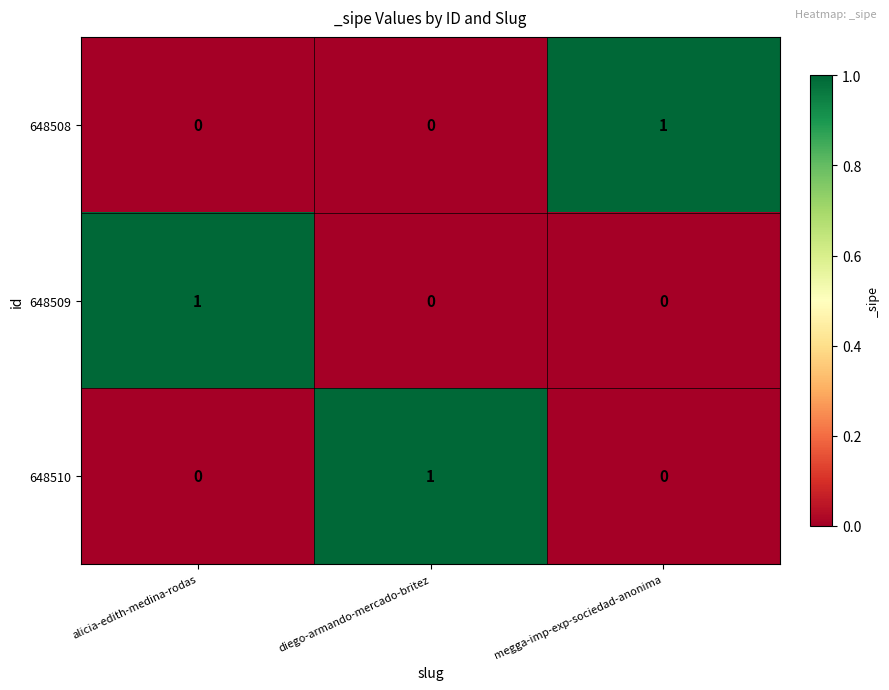

Reading left to right, transcribe all the data shown in this chart.

648508: alicia-edith-medina-rodas=0	diego-armando-mercado-britez=0	megga-imp-exp-sociedad-anonima=1
648509: alicia-edith-medina-rodas=1	diego-armando-mercado-britez=0	megga-imp-exp-sociedad-anonima=0
648510: alicia-edith-medina-rodas=0	diego-armando-mercado-britez=1	megga-imp-exp-sociedad-anonima=0